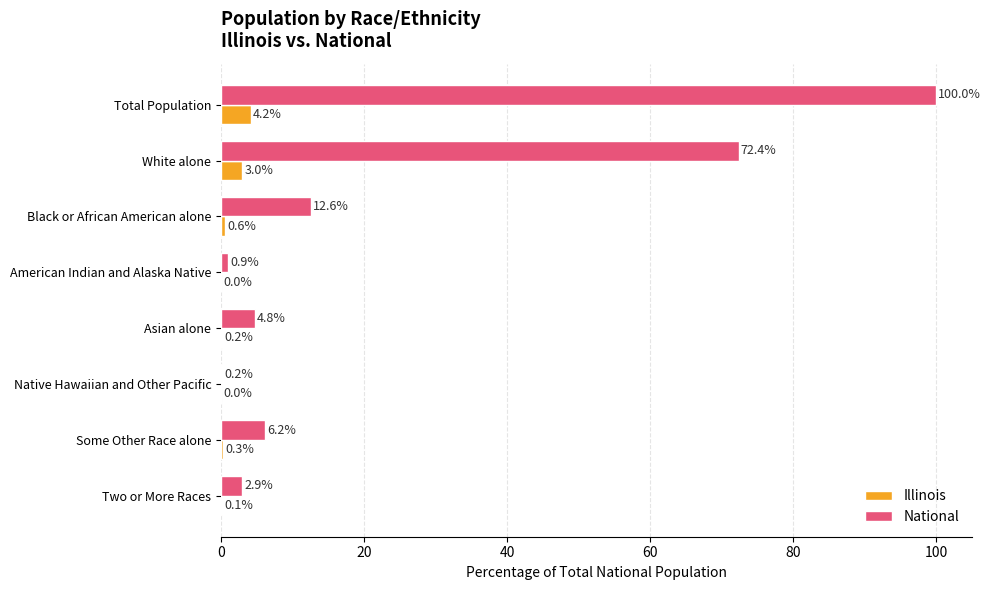

Between Total Population and Two or More Races, which series saw the biggest shift?

National